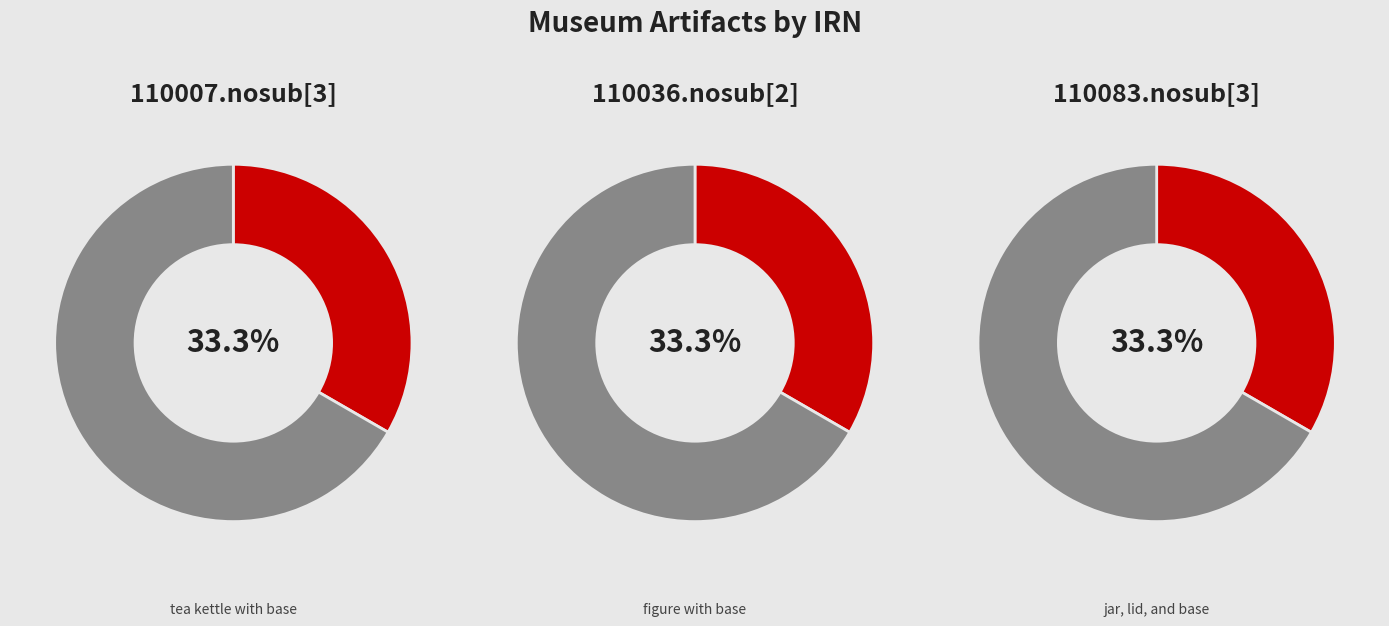

To the nearest percent, what percentage of the pie is 110036.nosub[2]?

33%